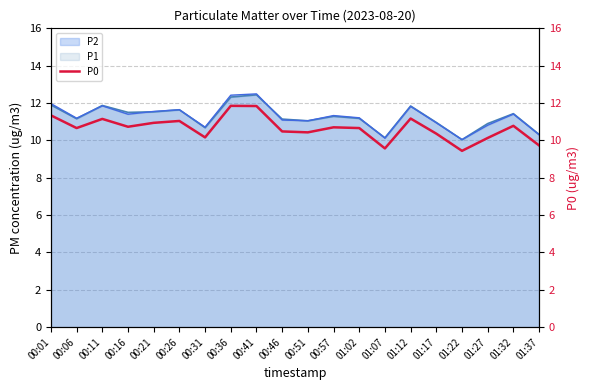

Reading right to left, what are all the values shown in this chart?

01:37=9.7	01:32=10.8	01:27=10.1	01:22=9.4	01:17=10.4	01:12=11.2	01:07=9.6	01:02=10.7	00:57=10.7	00:51=10.4	00:46=10.5	00:41=11.8	00:36=11.8	00:31=10.2	00:26=11.0	00:21=10.9	00:16=10.7	00:11=11.2	00:06=10.7	00:01=11.3